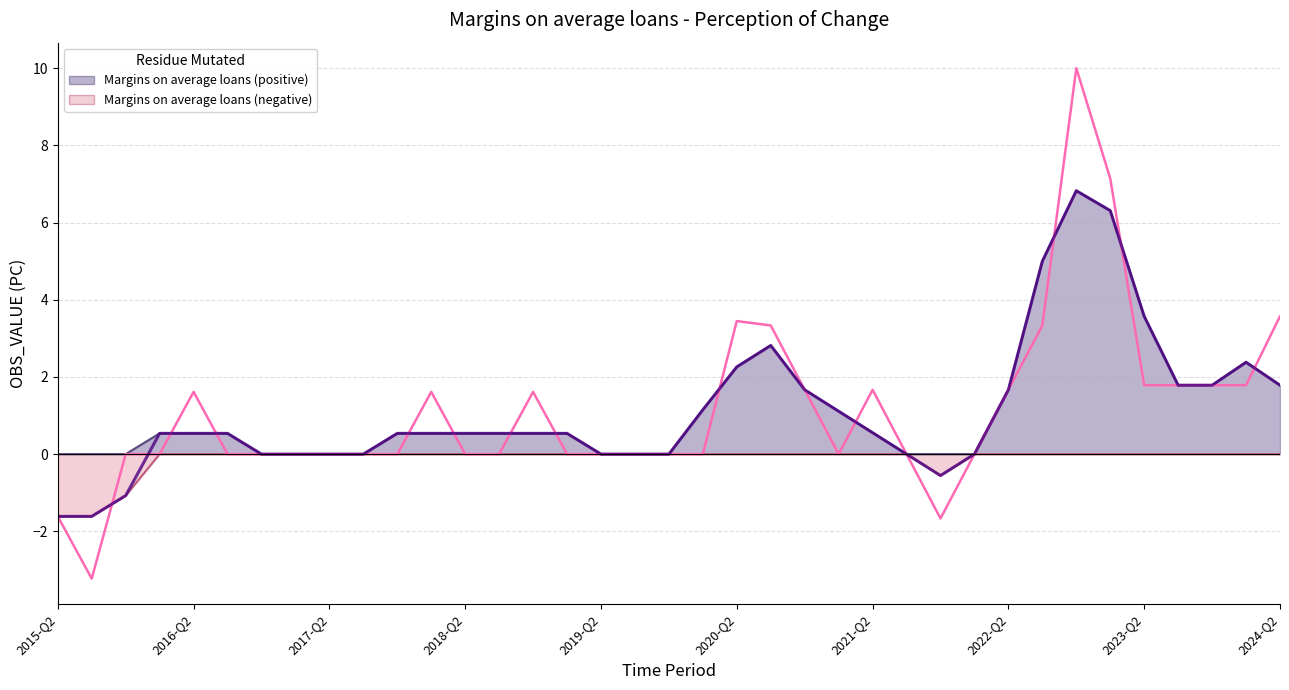

After their last crossing, which series has the higher values: Margins on average loans (smoothed) or Margins on average loans (raw)?

Margins on average loans (raw)